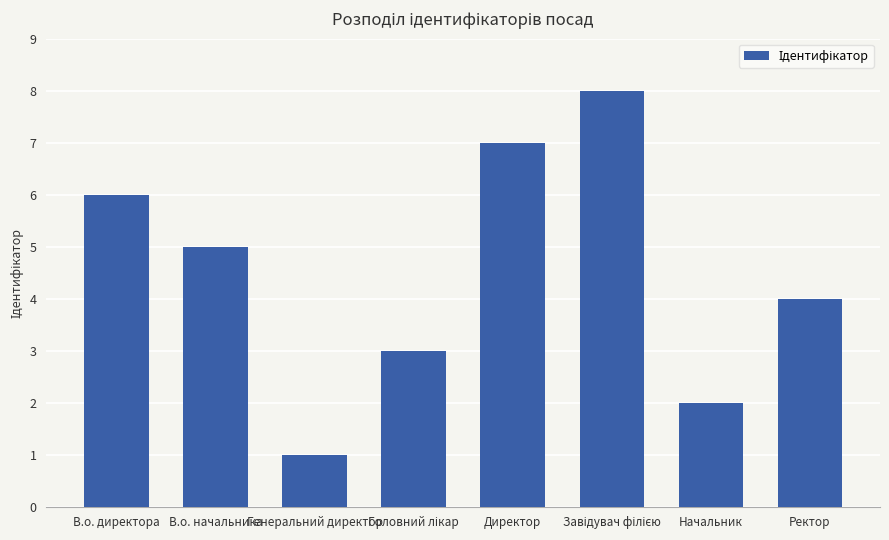

What is the smallest value displayed?

1